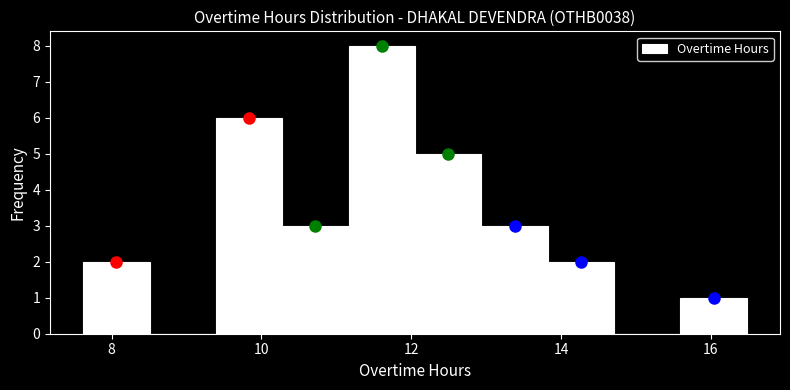

Reading left to right, list every bar in this chart as the range it spans on the x-axis followed by its height. Neither the bar edges nor the heights are printed on the chart, so give them approximately, as read against the axes.

7.6 to 8.6: 2
8.6 to 9.4: 0
9.4 to 10.2: 6
10.2 to 11.2: 3
11.2 to 12.0: 8
12.0 to 13.0: 5
13.0 to 13.8: 3
13.8 to 14.8: 2
14.8 to 15.6: 0
15.6 to 16.4: 1